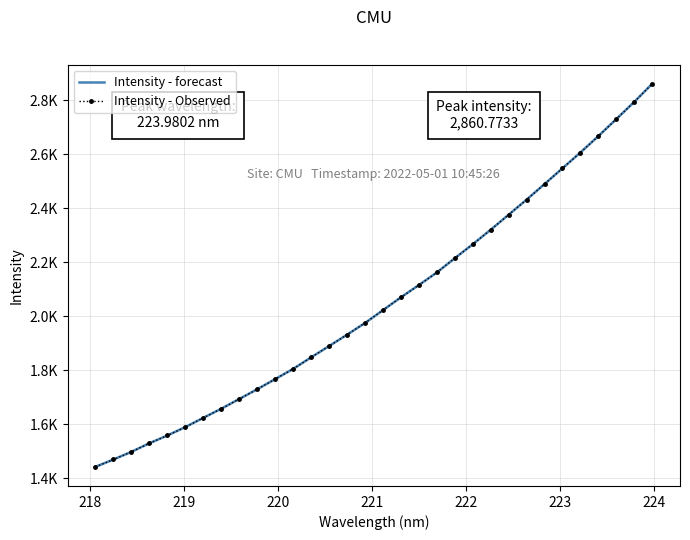

List the series in order of their peak value, highest first.

Intensity - forecast, Intensity - Observed